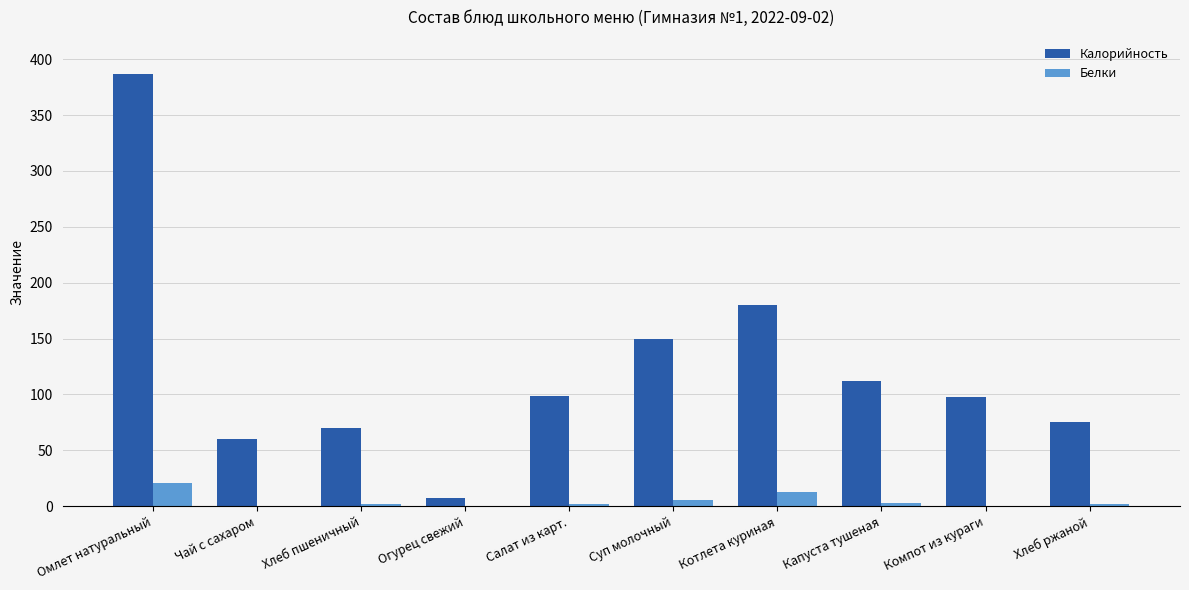

At which category is the sum across all series the highest?

Омлет натуральный